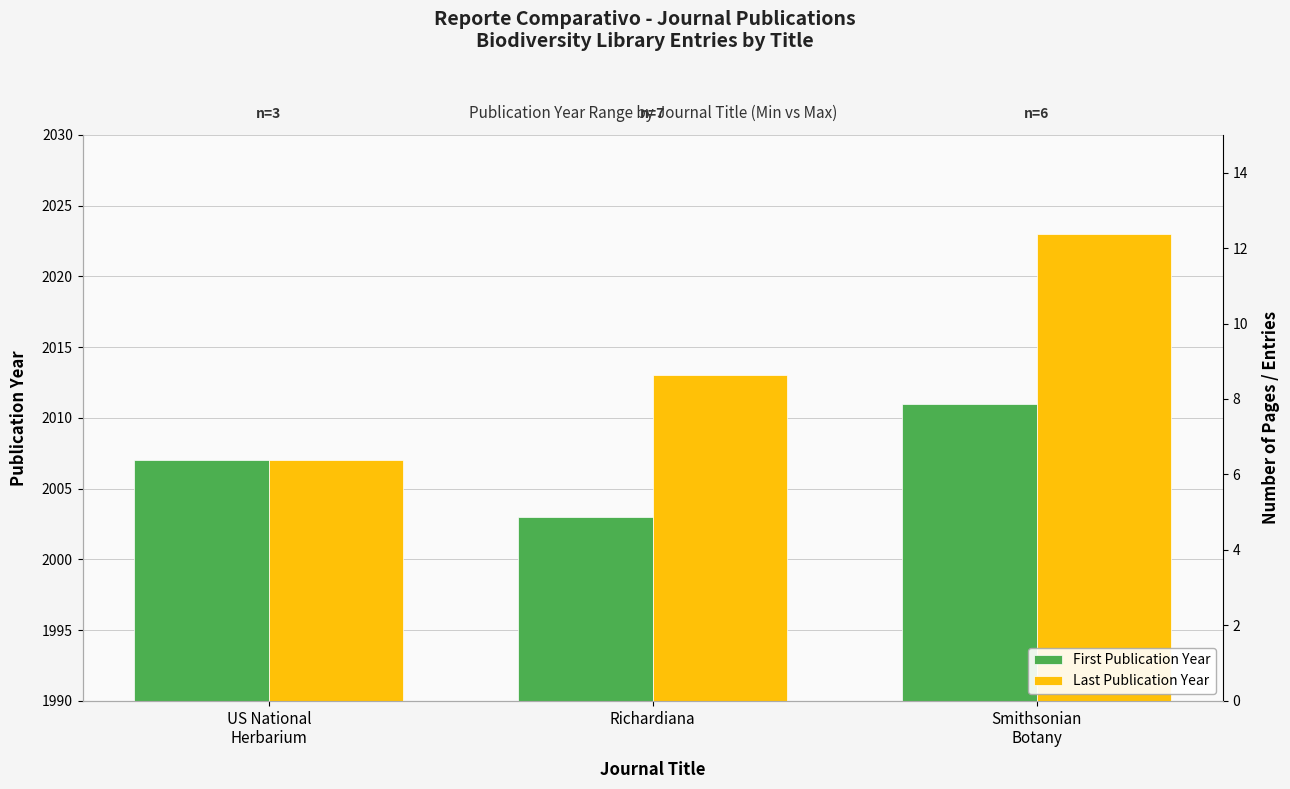

What is the label of the 1st bar from the right?

Smithsonian
Botany